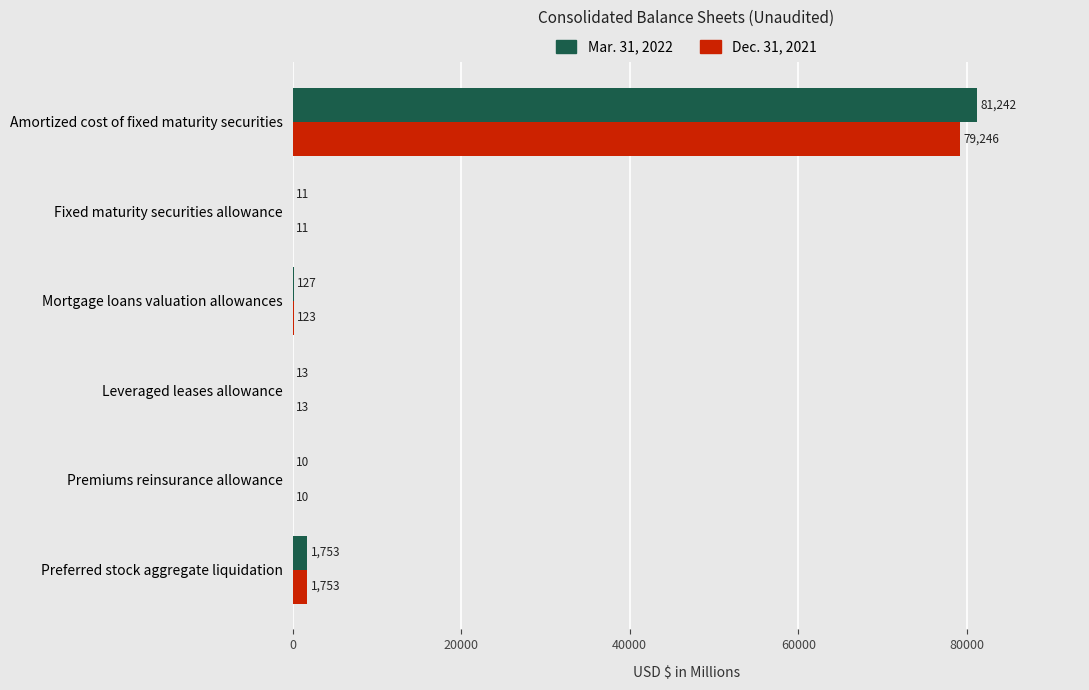

Between Fixed maturity securities allowance and Mortgage loans valuation allowances, which series saw the biggest shift?

Mar. 31, 2022